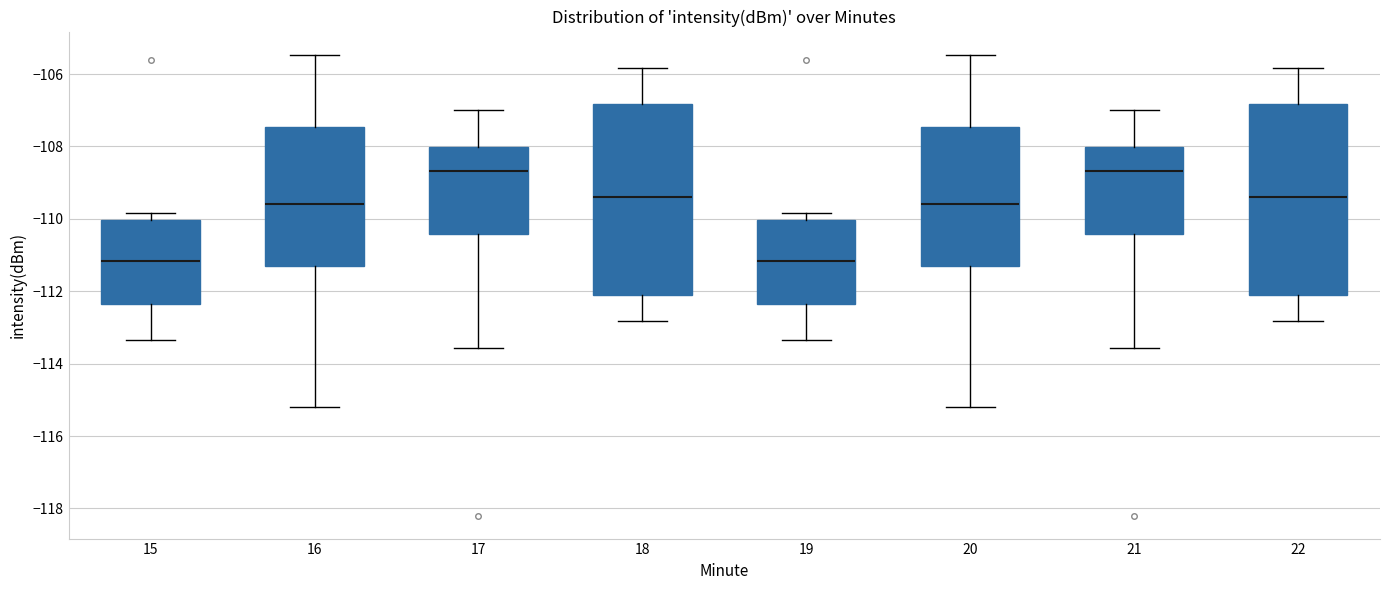

Reading left to right, read every box against the y-axis: the position of its median line, the range the box covers, and the ends of its whiskers. The values are not printed on the chart, so give them approximately, as read against the axis.

15: median -111.2, box -112.4 to -110.0, whiskers -113.4 to -109.8
16: median -109.6, box -111.2 to -107.4, whiskers -115.2 to -105.4
17: median -108.6, box -110.4 to -108.0, whiskers -113.6 to -107.0
18: median -109.4, box -112.2 to -106.8, whiskers -112.8 to -105.8
19: median -111.2, box -112.4 to -110.0, whiskers -113.4 to -109.8
20: median -109.6, box -111.2 to -107.4, whiskers -115.2 to -105.4
21: median -108.6, box -110.4 to -108.0, whiskers -113.6 to -107.0
22: median -109.4, box -112.2 to -106.8, whiskers -112.8 to -105.8